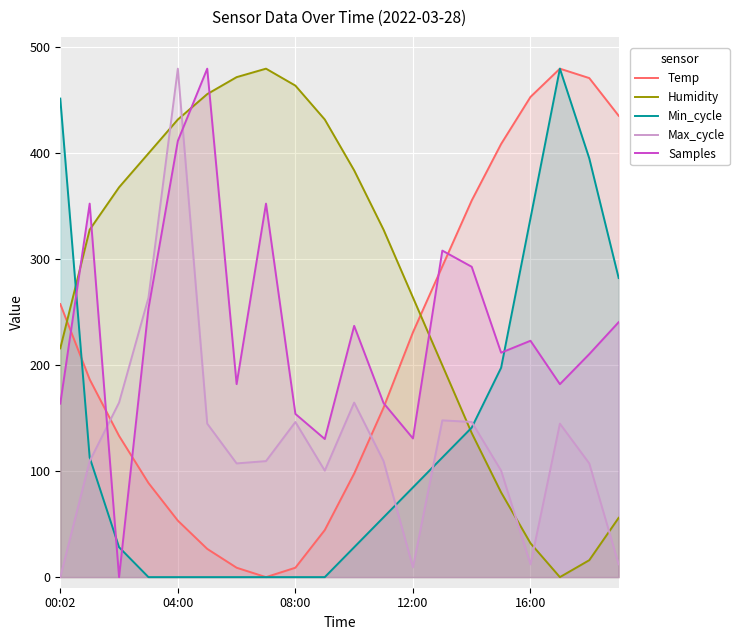

What is the sum of all Temp values?

4195.6